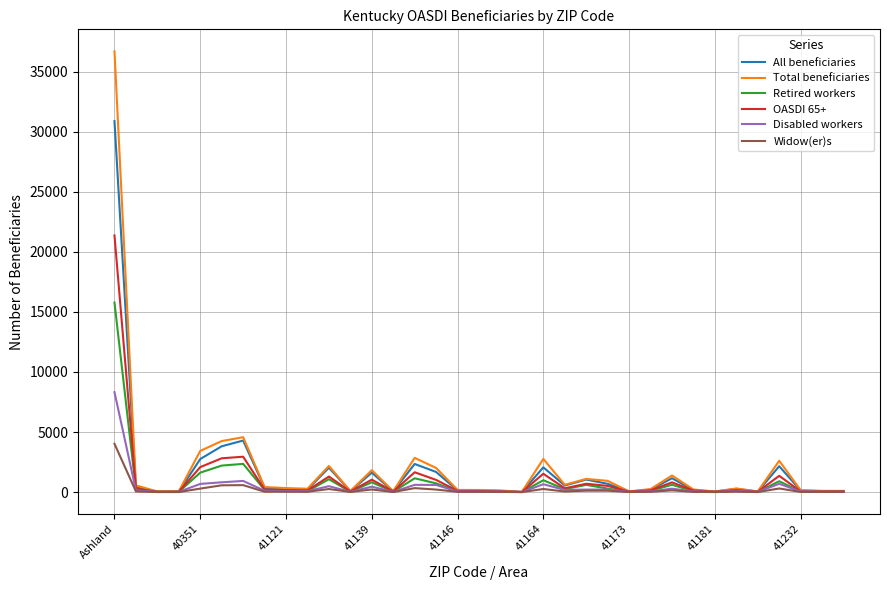

Which series has the largest range (max minus min)?

Total beneficiaries